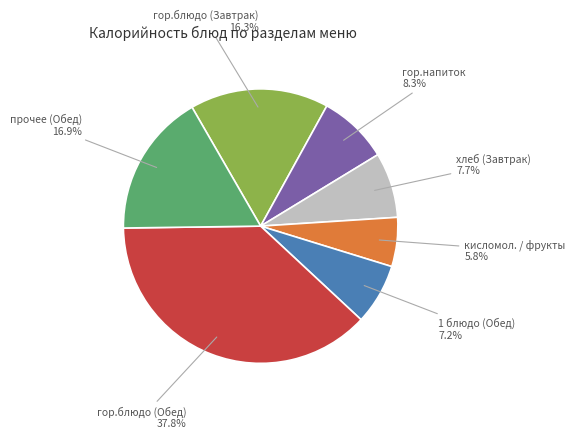

Which category has the smallest portion of the pie?

кисломол. / фрукты